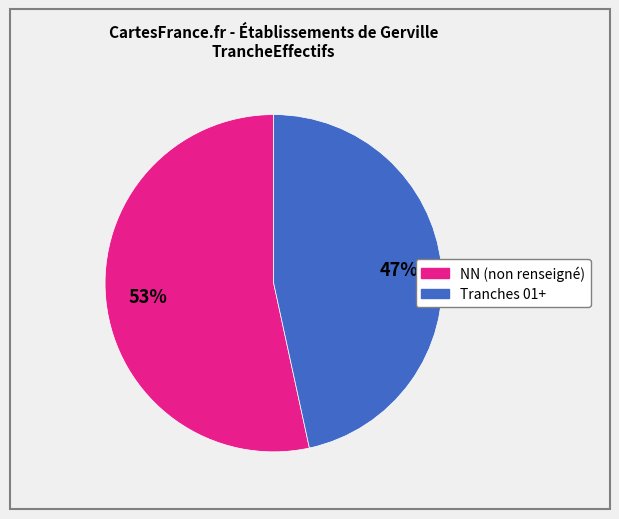

To the nearest percent, what is the average slice percentage?

50%